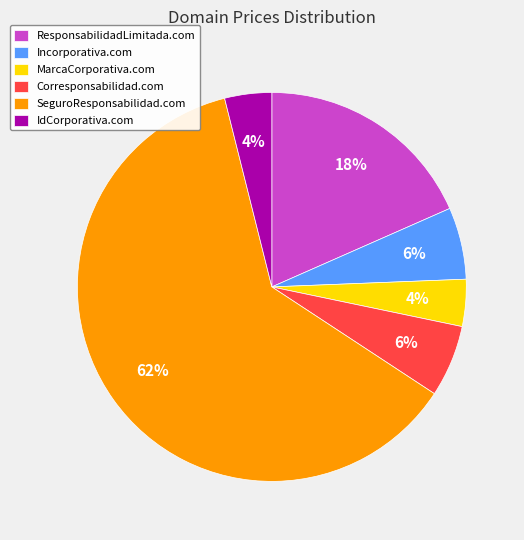

True or false: Incorporativa.com accounts for 6% of the total.

True